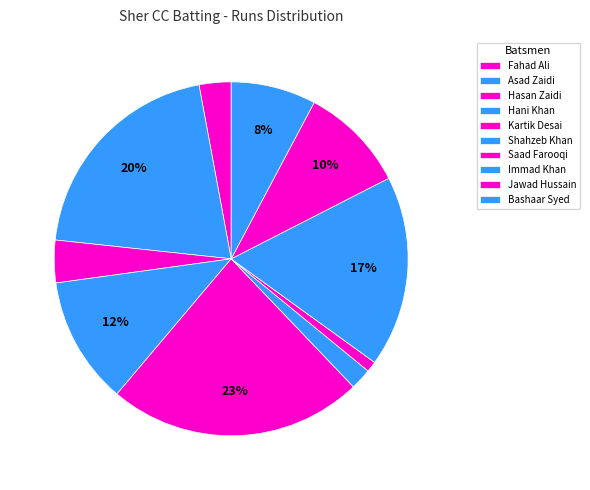

To the nearest percent, what is the difference between the Shahzeb Khan and Bashaar Syed slice percentages?

6%